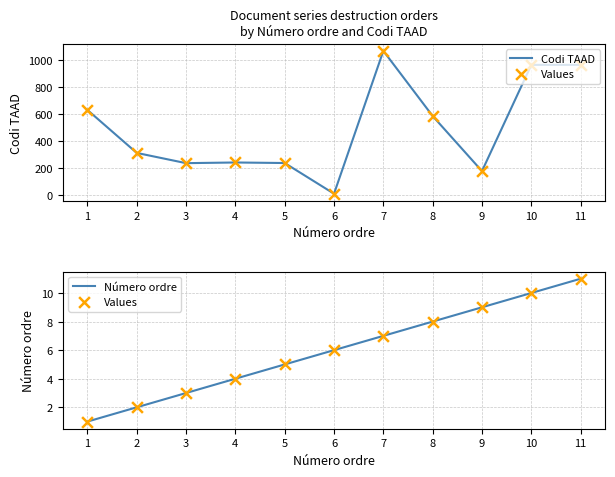

Which series reaches the minimum Y coordinate?

Values